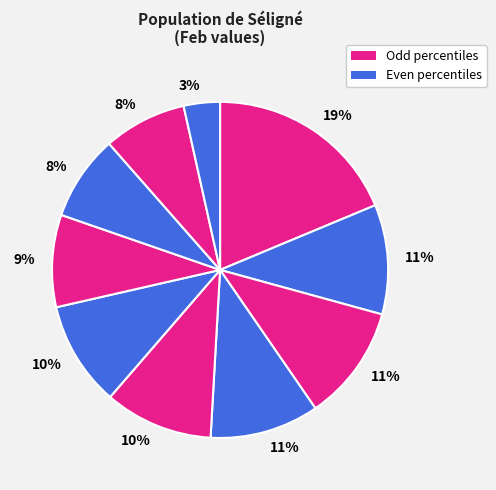

Count the number of slices in the pie.

10